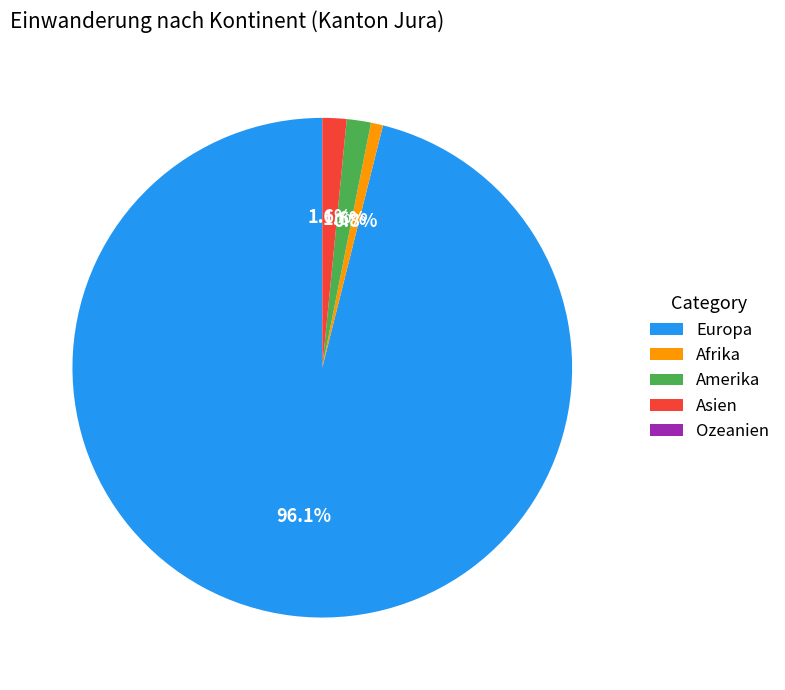

What percentage is NOT represented by Afrika?

99.2%